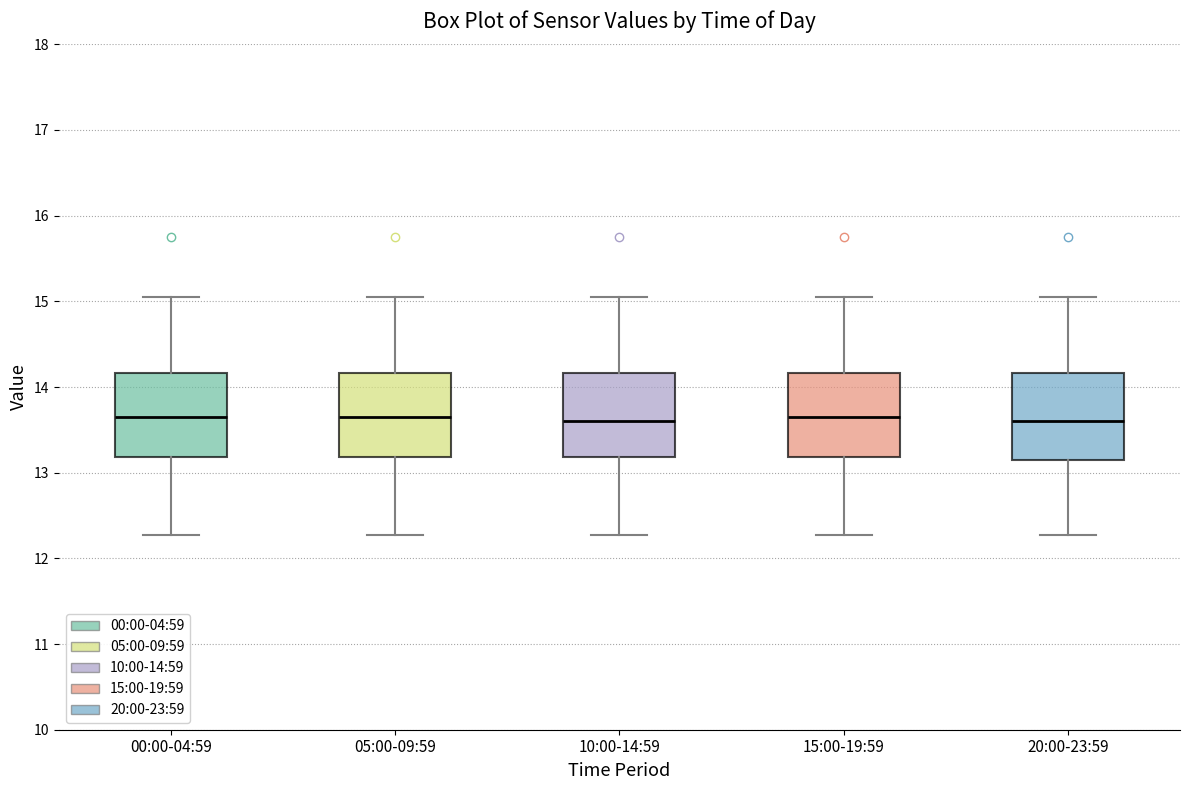

Reading left to right, read every box against the y-axis: the position of its median line, the range the box covers, and the ends of its whiskers. The values are not printed on the chart, so give them approximately, as read against the axis.

00:00-04:59: median 13.7, box 13.2 to 14.2, whiskers 12.3 to 15.1
05:00-09:59: median 13.7, box 13.2 to 14.2, whiskers 12.3 to 15.1
10:00-14:59: median 13.6, box 13.2 to 14.2, whiskers 12.3 to 15.1
15:00-19:59: median 13.7, box 13.2 to 14.2, whiskers 12.3 to 15.1
20:00-23:59: median 13.6, box 13.2 to 14.2, whiskers 12.3 to 15.1